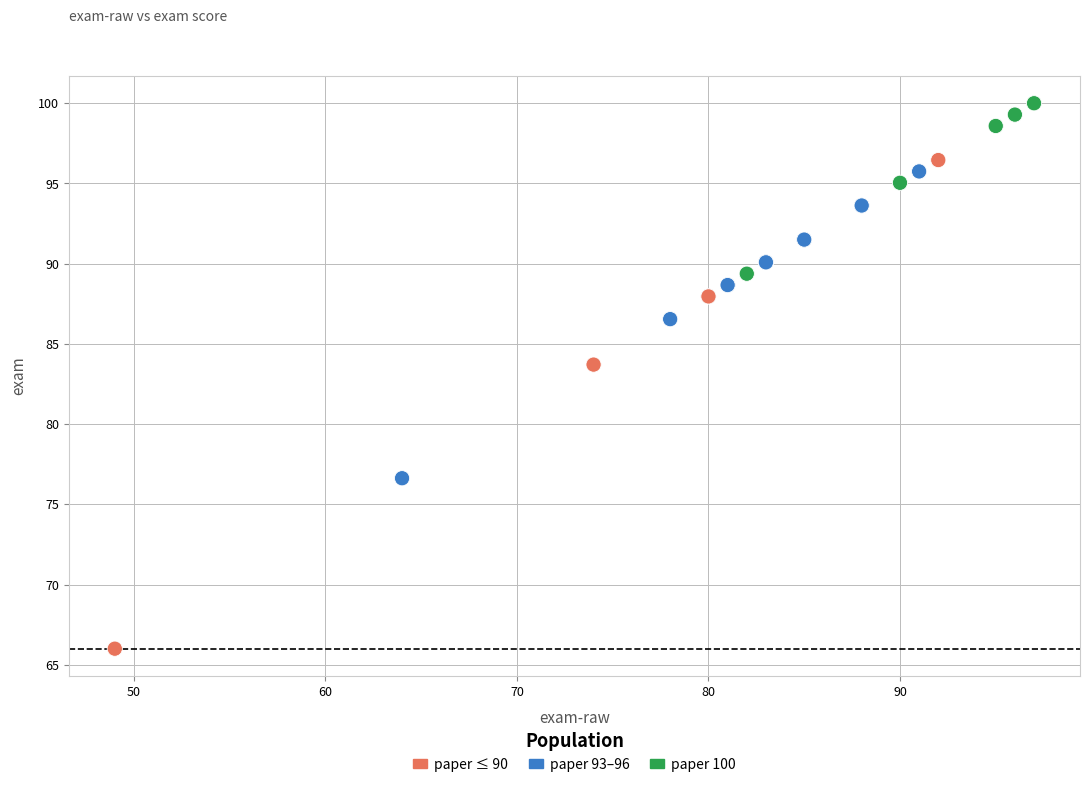

What Y value in the scatter plot is closest to 83?

83.7